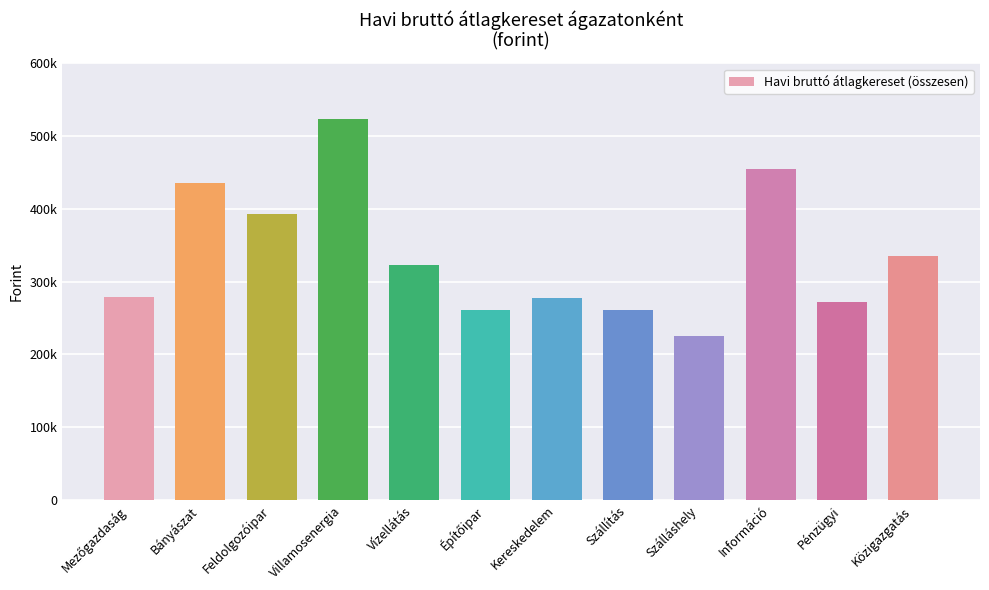

What is the difference between the values at Szálláshely and Mezőgazdaság?

52550